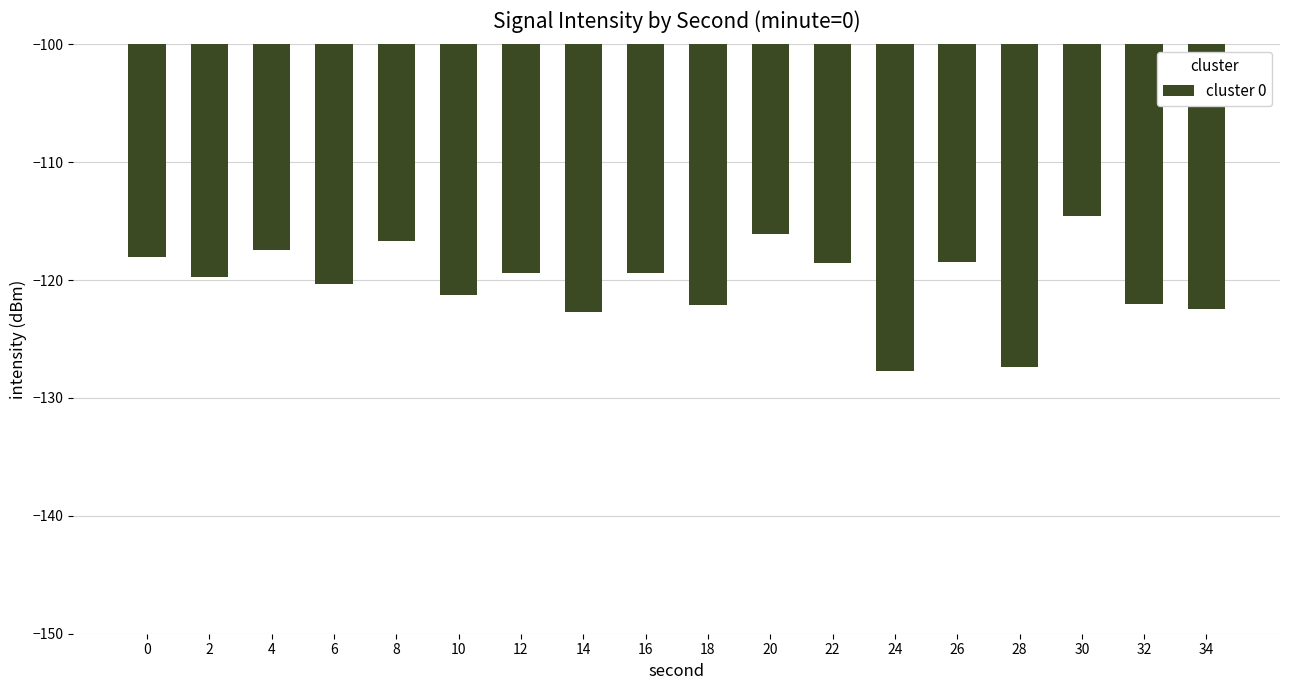

Are the bars grouped side by side (vs. stacked)?

No